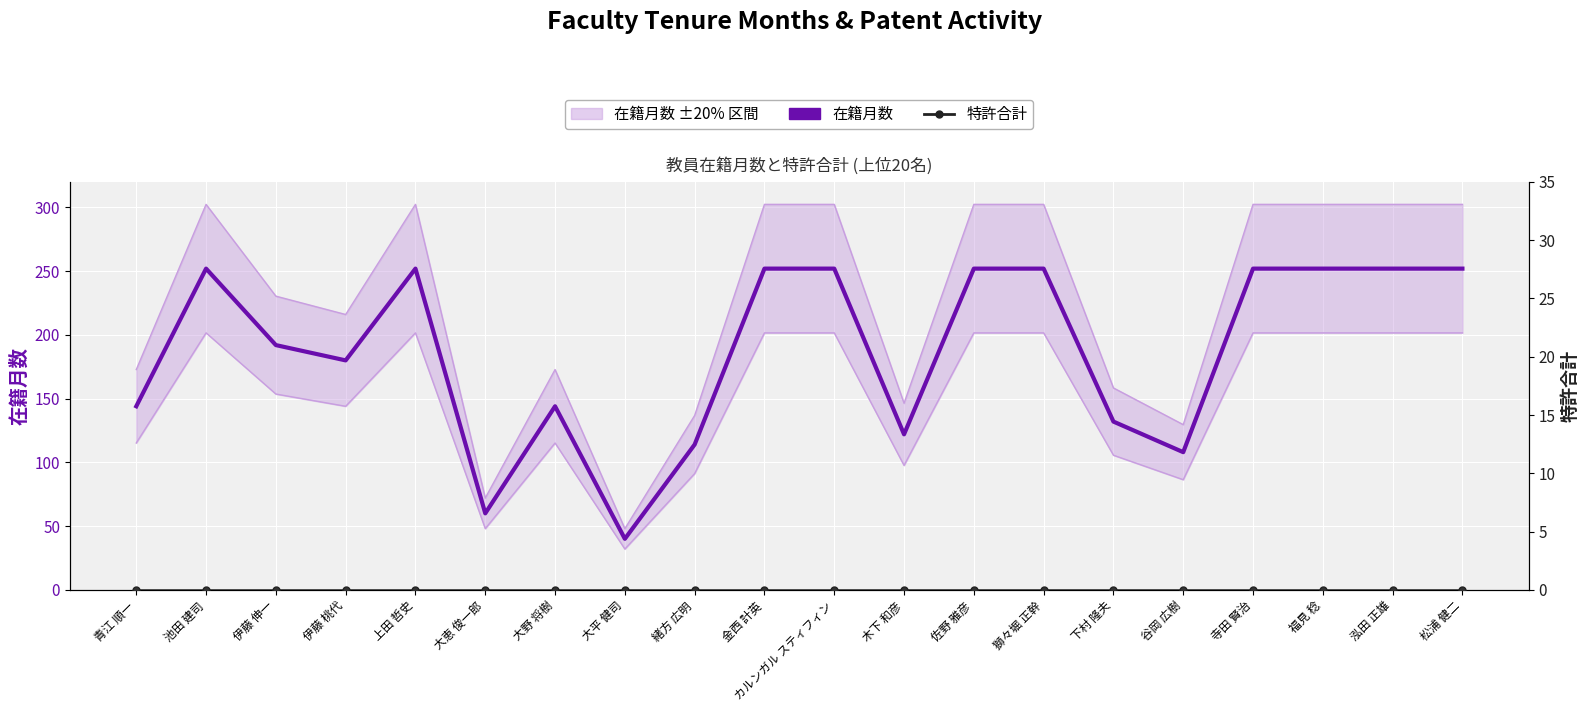

True or false: 特許合計 has more than 2 interior local peaks.

False